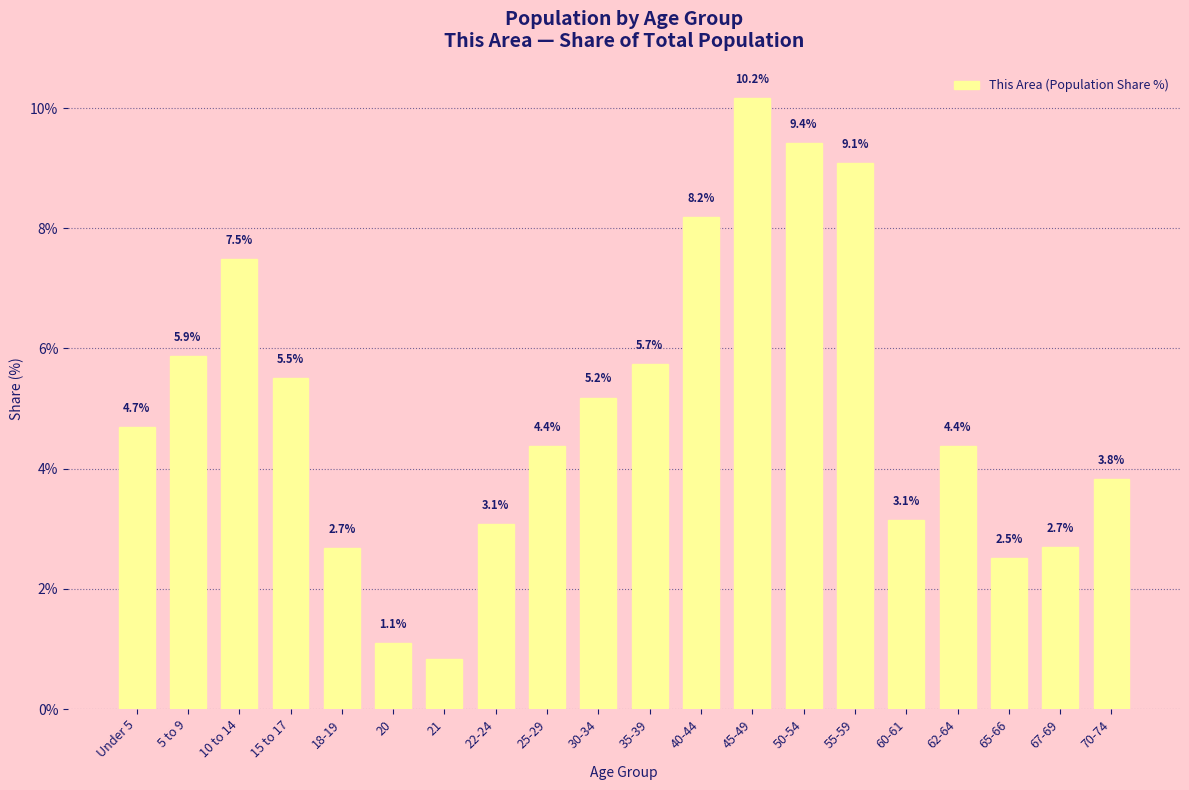

Which has a higher value, 40-44 or 55-59?

55-59